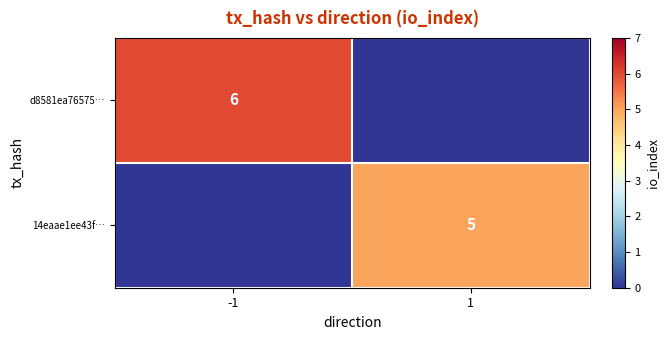

Between -1 and 1, which is larger?

-1